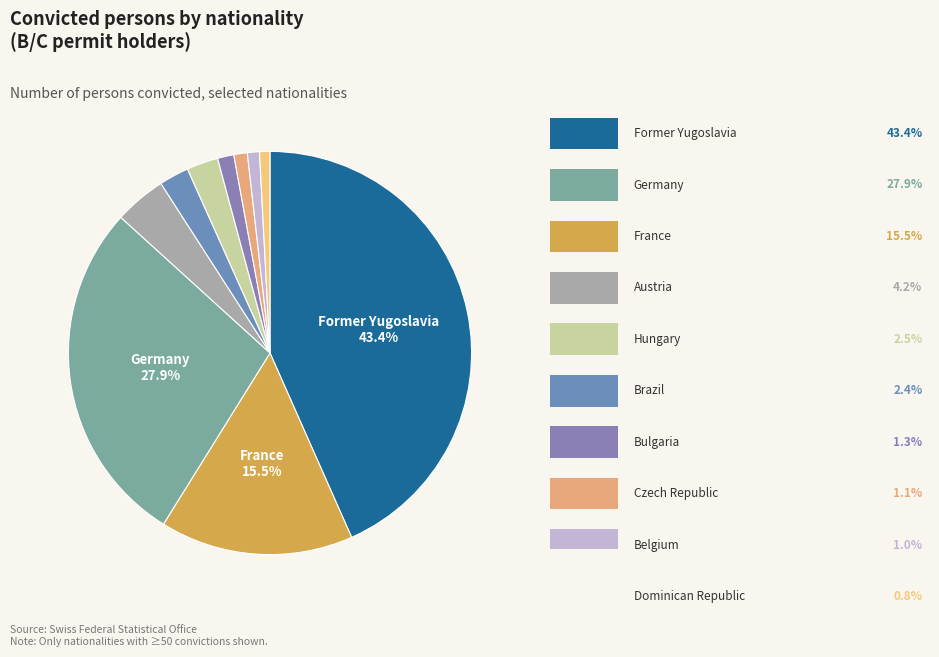

Count the number of slices in the pie.

10